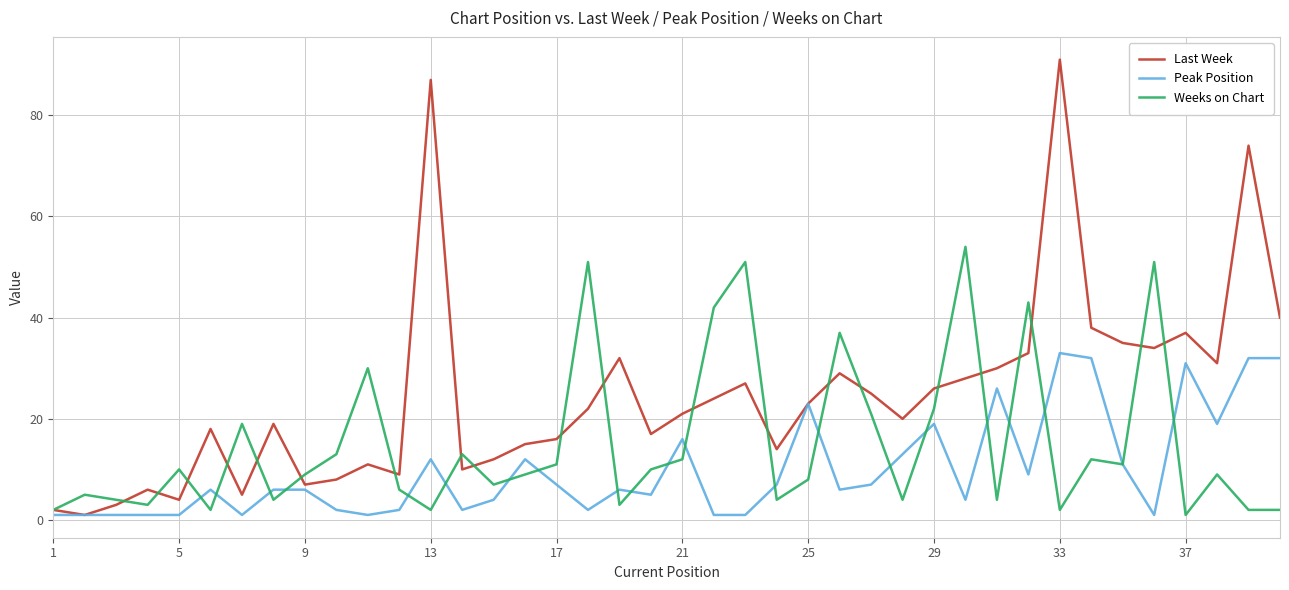

Which series has the largest total across all categories?

Last Week